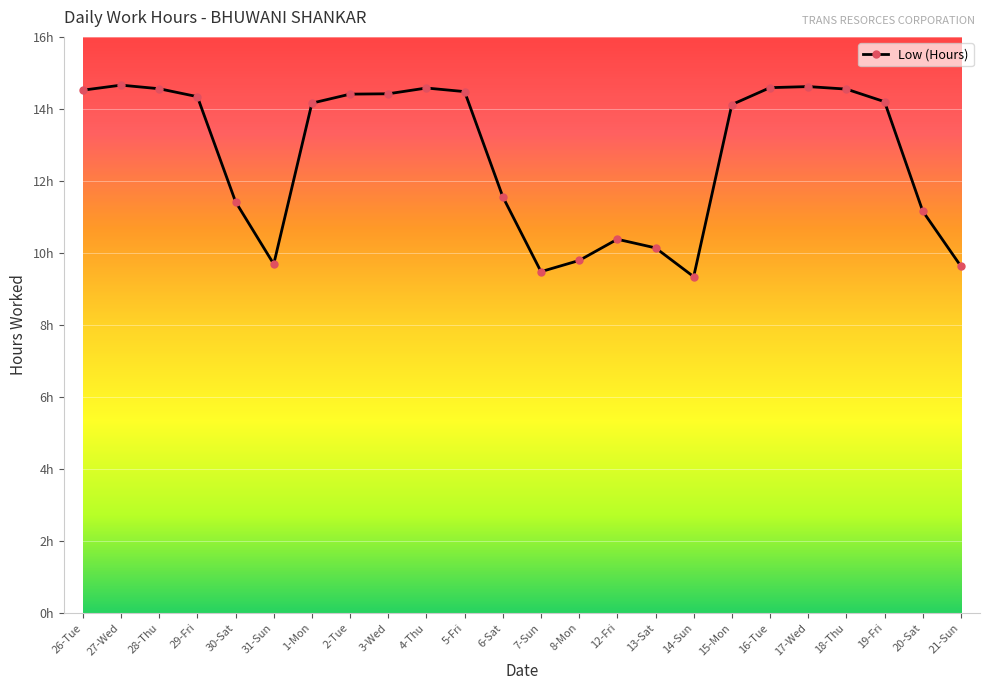

Does the chart display data point markers on the line(s)?

Yes